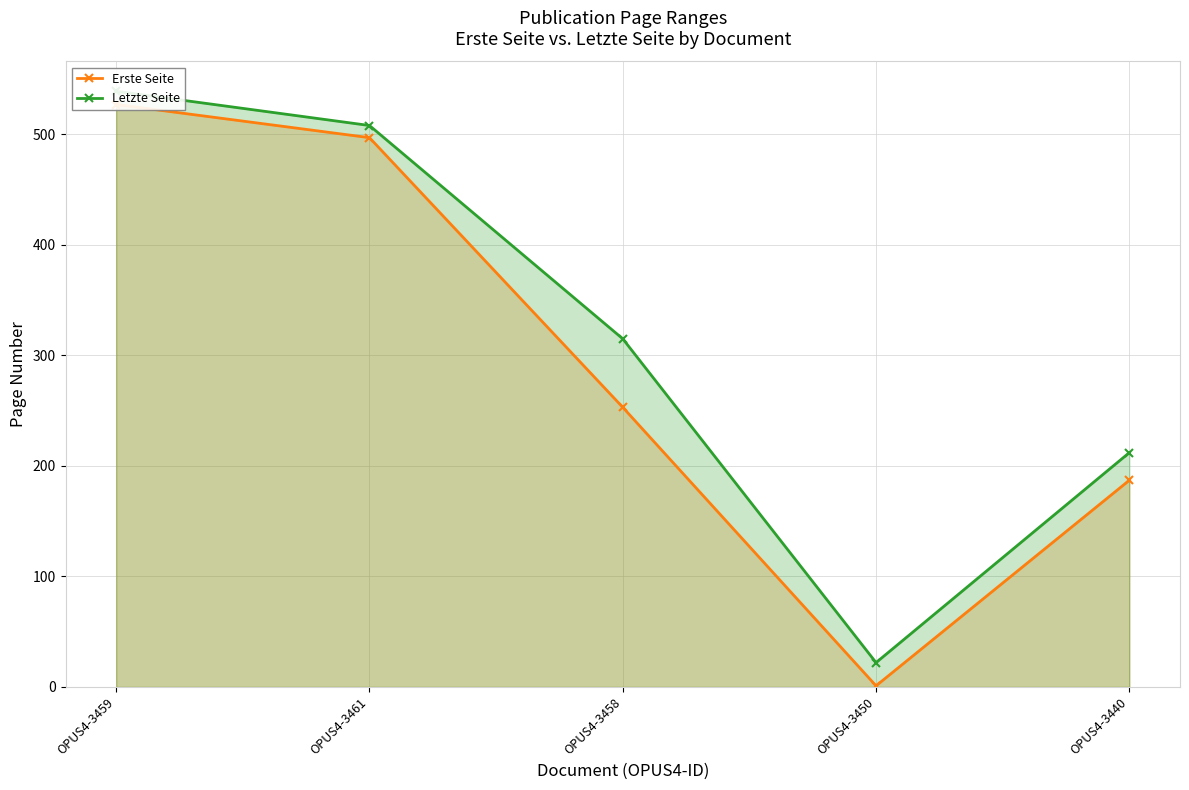

Reading right to left, extract all data points from this chart.

Erste Seite: OPUS4-3440=187	OPUS4-3450=1	OPUS4-3458=253	OPUS4-3461=497	OPUS4-3459=527
Letzte Seite: OPUS4-3440=212	OPUS4-3450=22	OPUS4-3458=315	OPUS4-3461=508	OPUS4-3459=539